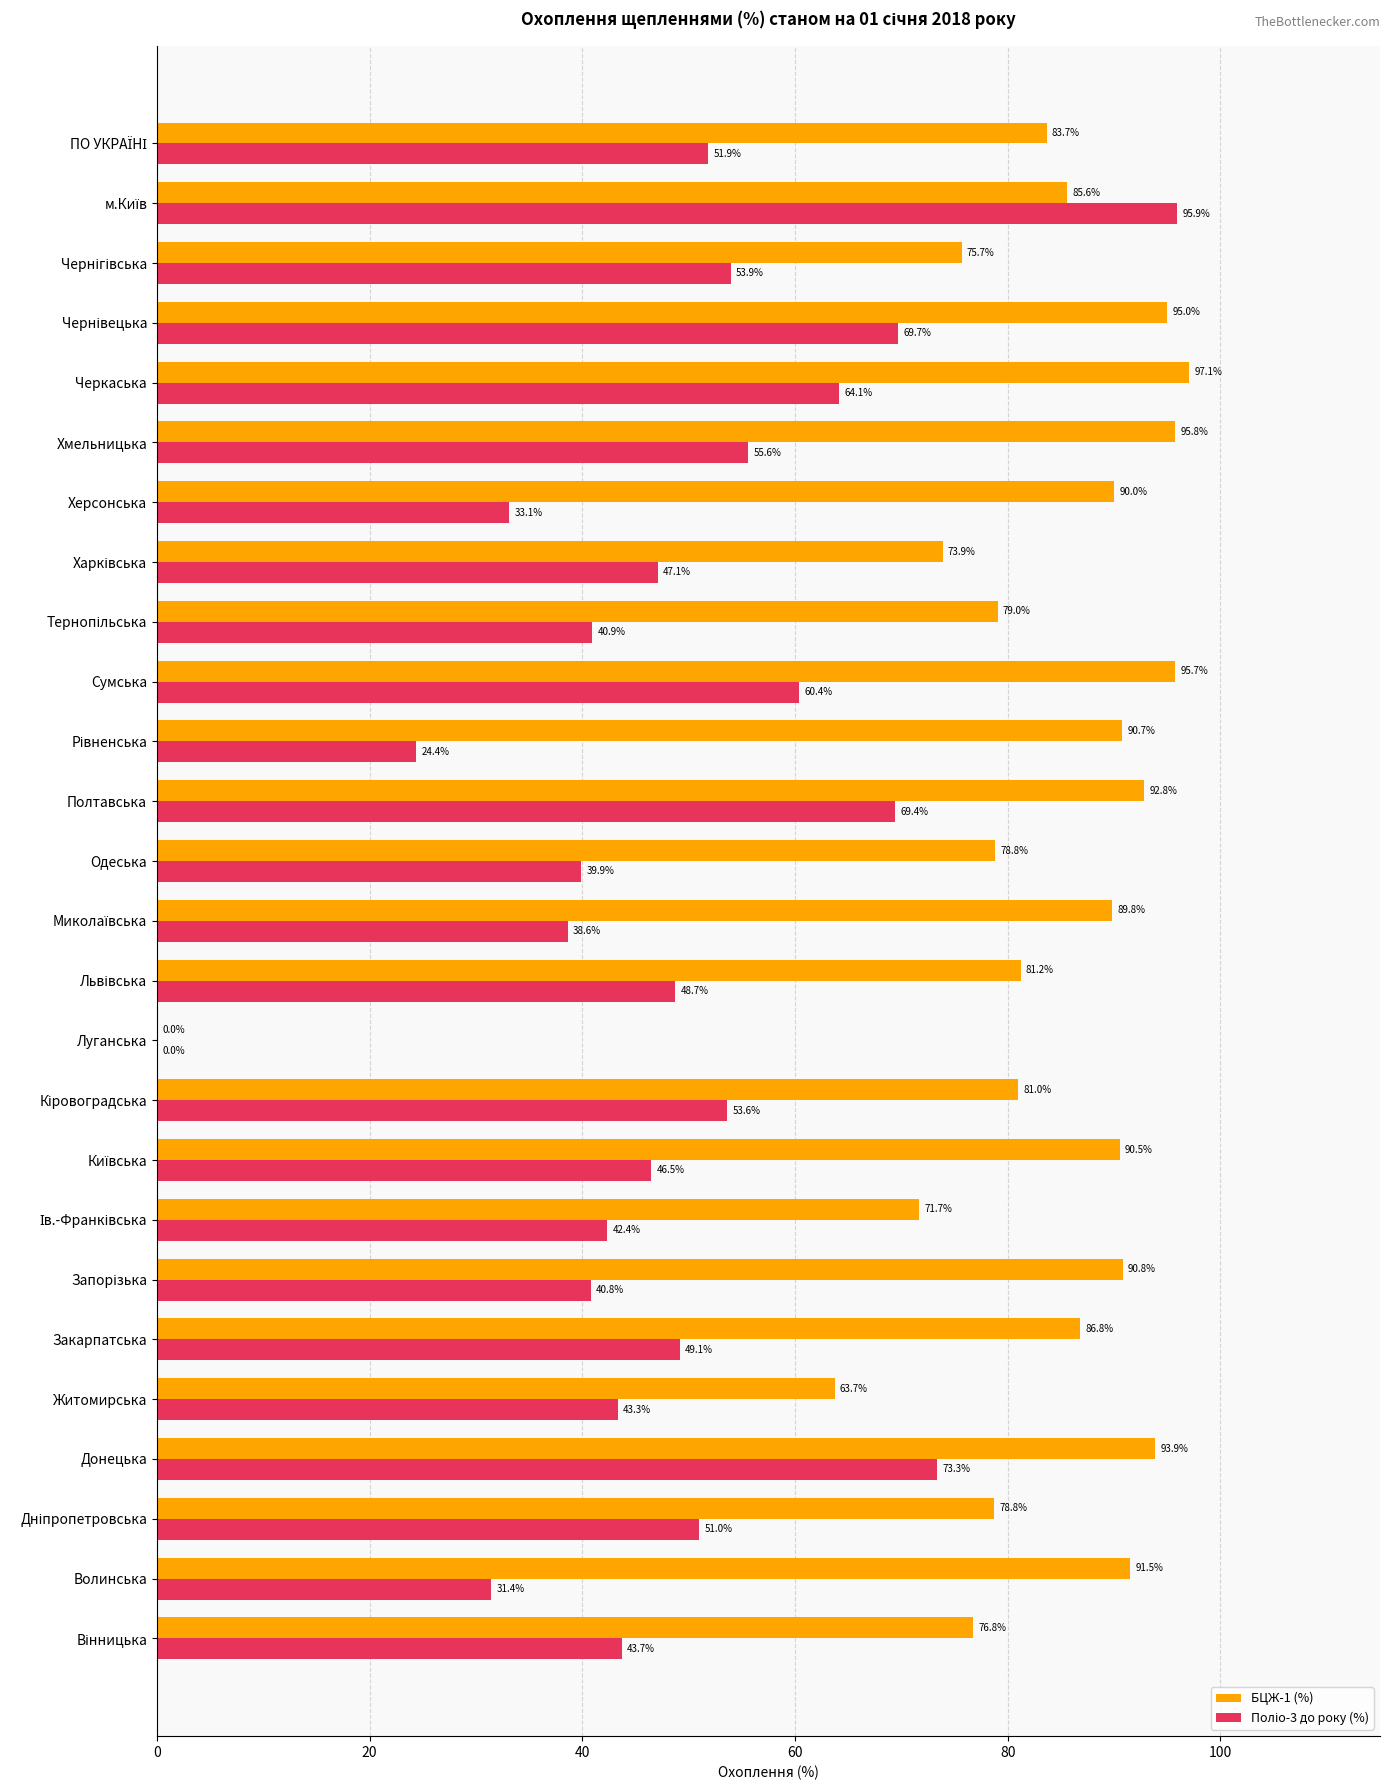

Which series has the largest total across all categories?

БЦЖ-1 (%)